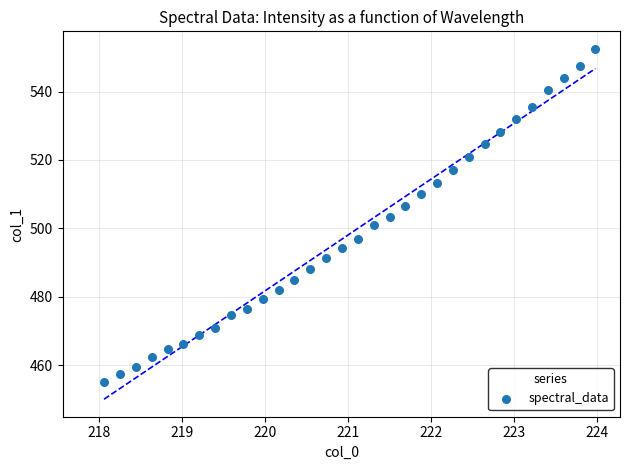

What is the range of X values (max minus min)?

5.9